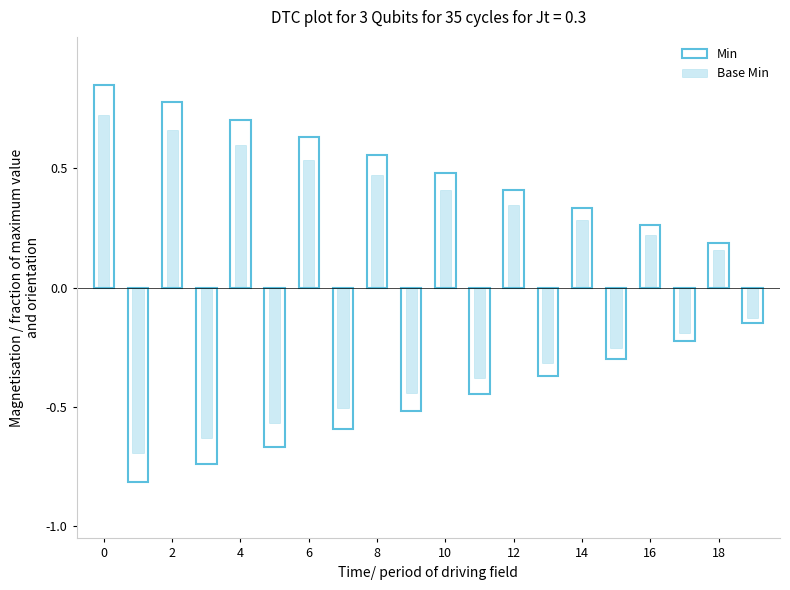

List the series in order of their peak value, lowest first.

Base Min, Min